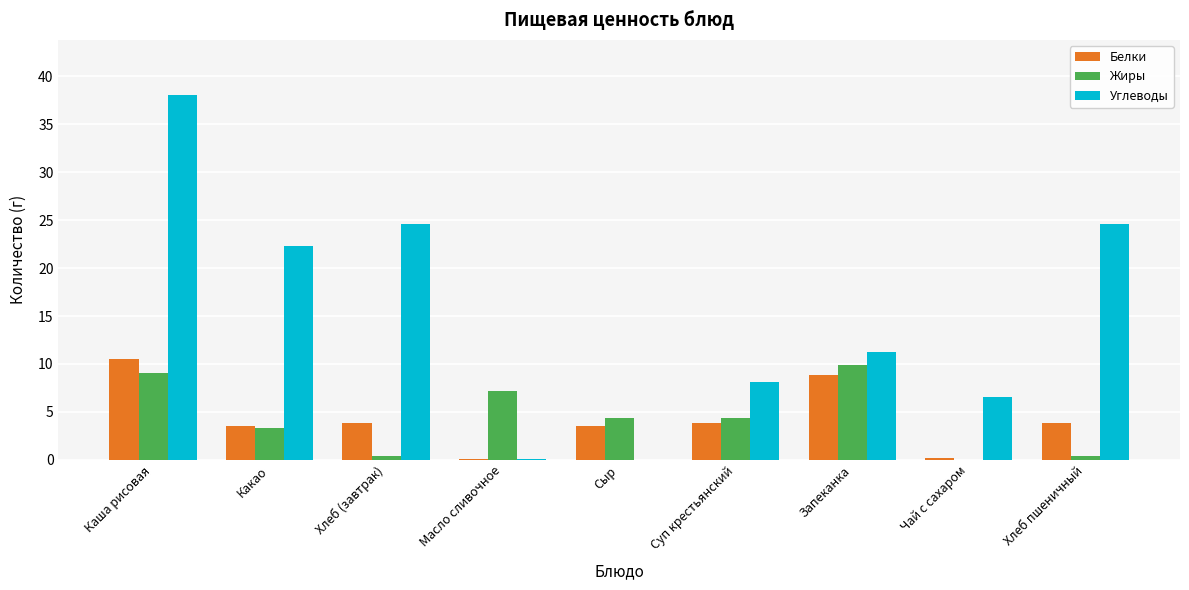

True or false: Жиры has a value of 4.4 at Сыр.

True